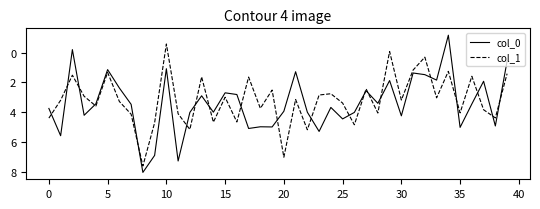

List the series in order of their peak value, lowest first.

col_1, col_0